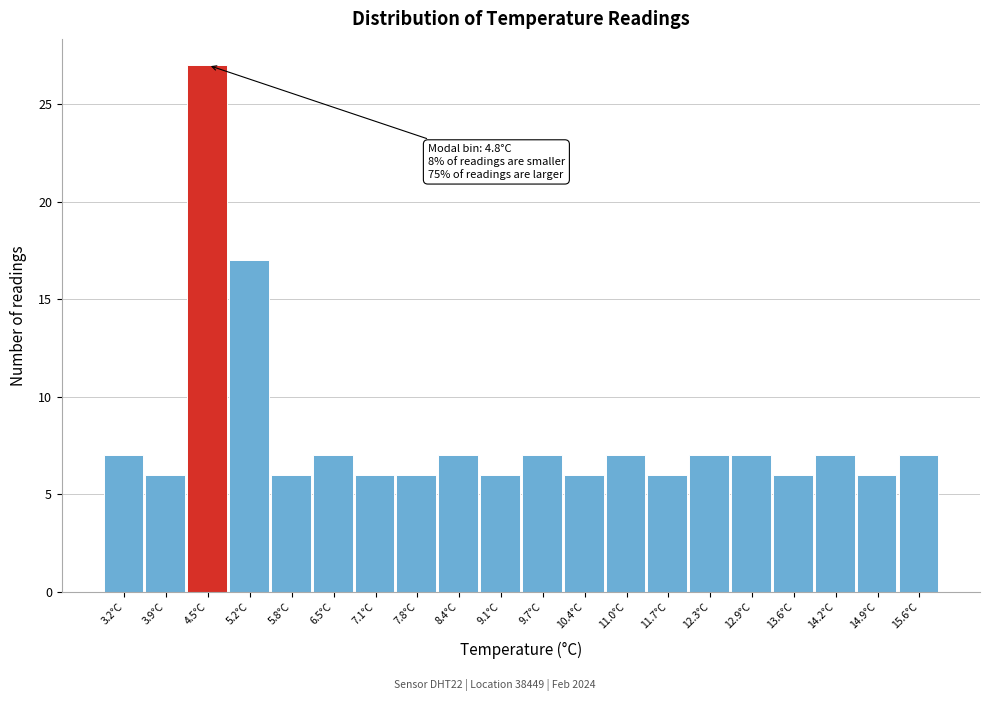

Reading left to right, list all the values displayed in this chart.

7	6	27	17	6	7	6	6	7	6	7	6	7	6	7	7	6	7	6	7